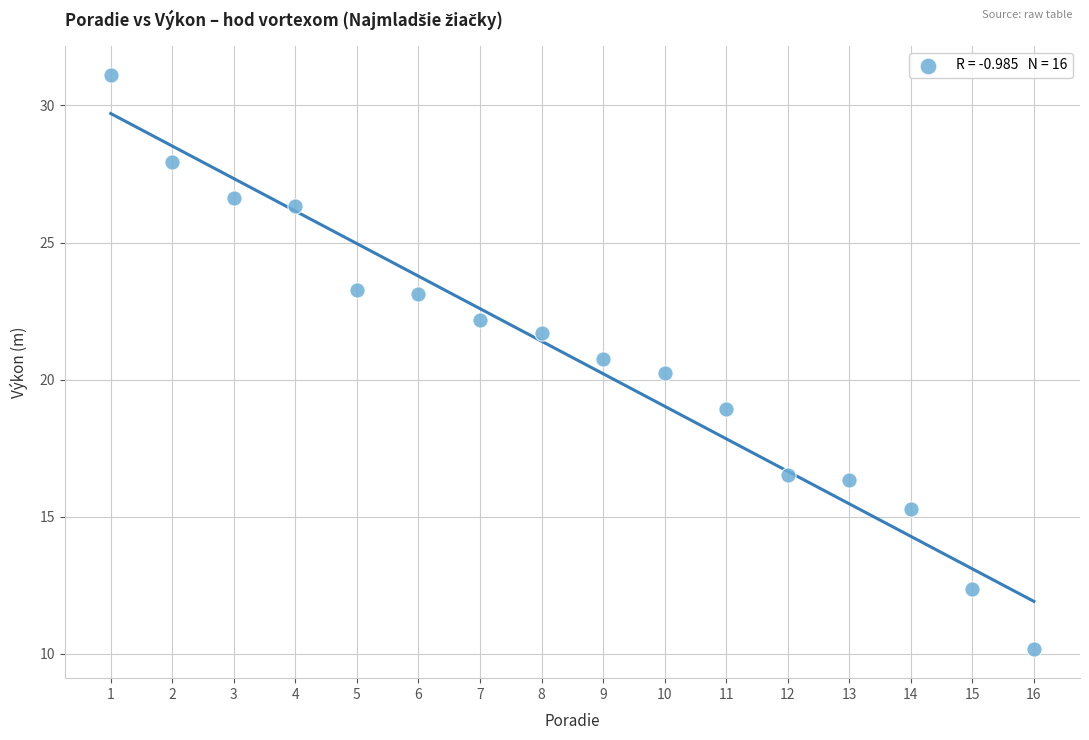

What is the range of X values (max minus min)?

15.0